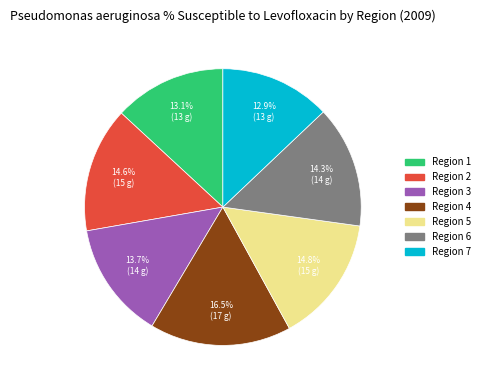

Which has a higher value, Region 5 or Region 4?

Region 4